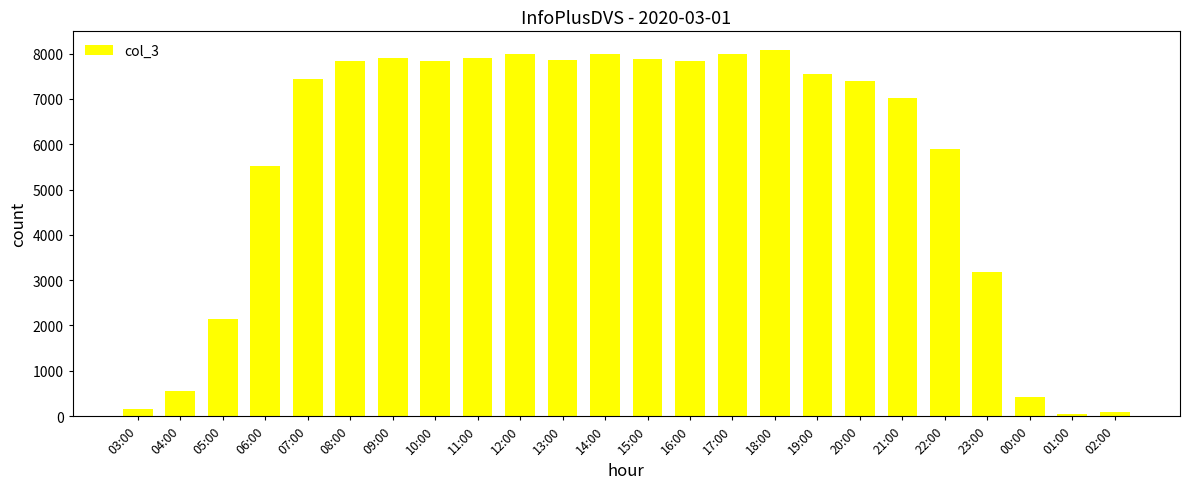

What is the label of the 17th bar from the right?

10:00